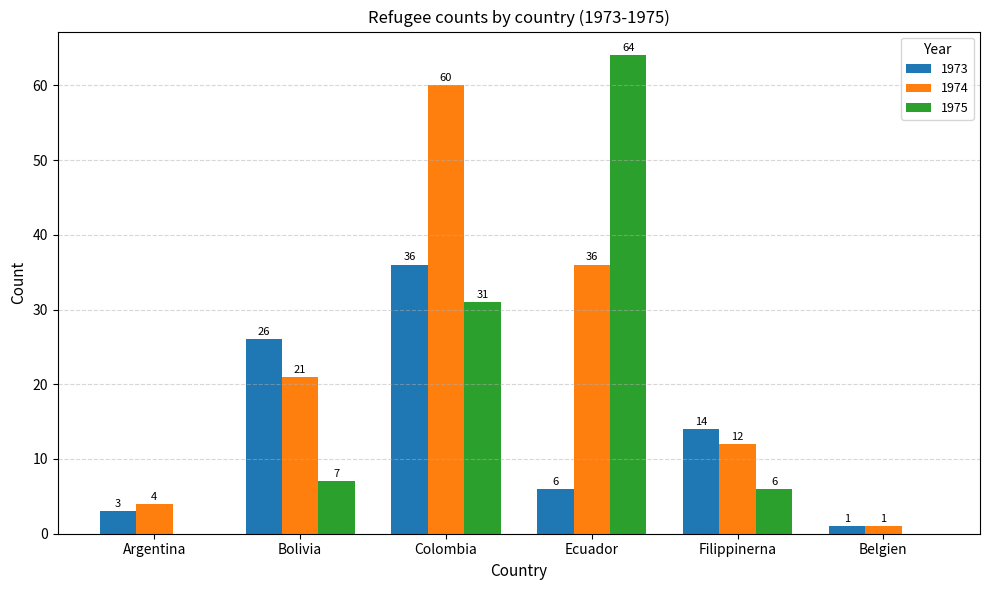

Between Argentina and Belgien, which series saw the biggest shift?

1974